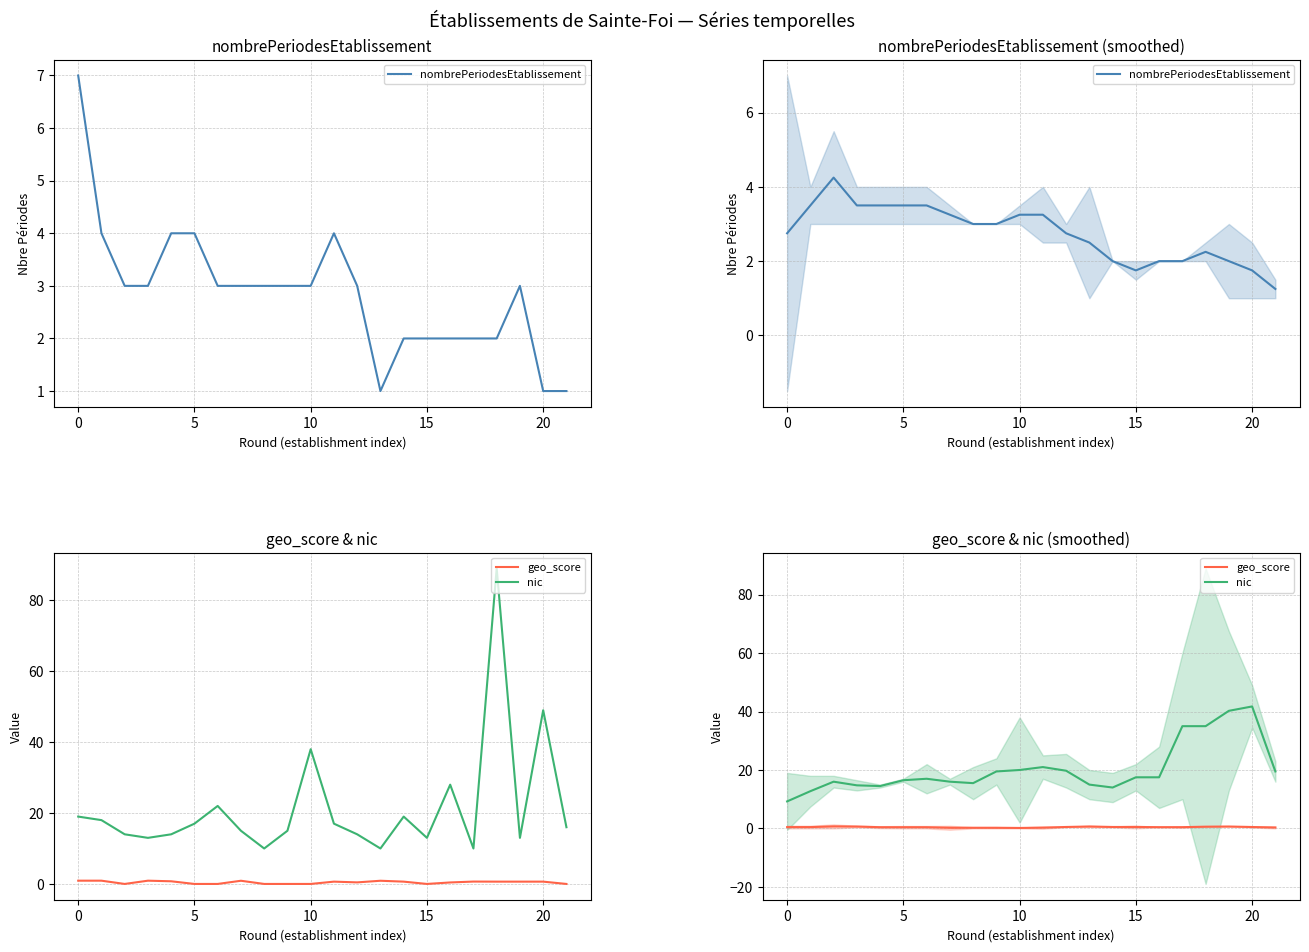

What is the sum of all nombrePeriodesEtablissement values?

60.5